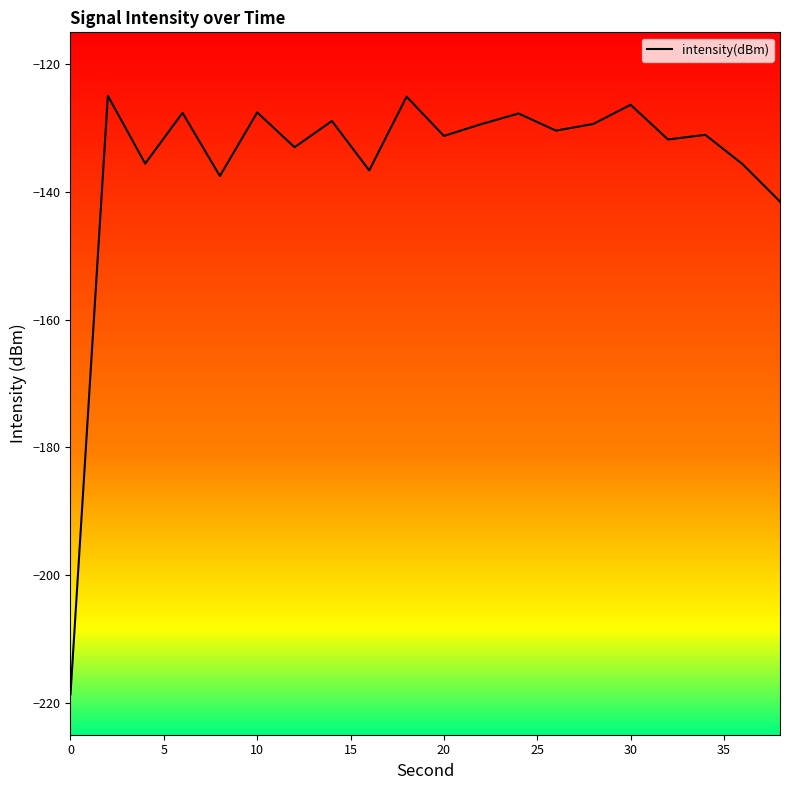

What is the minimum value shown in the chart?

-218.7